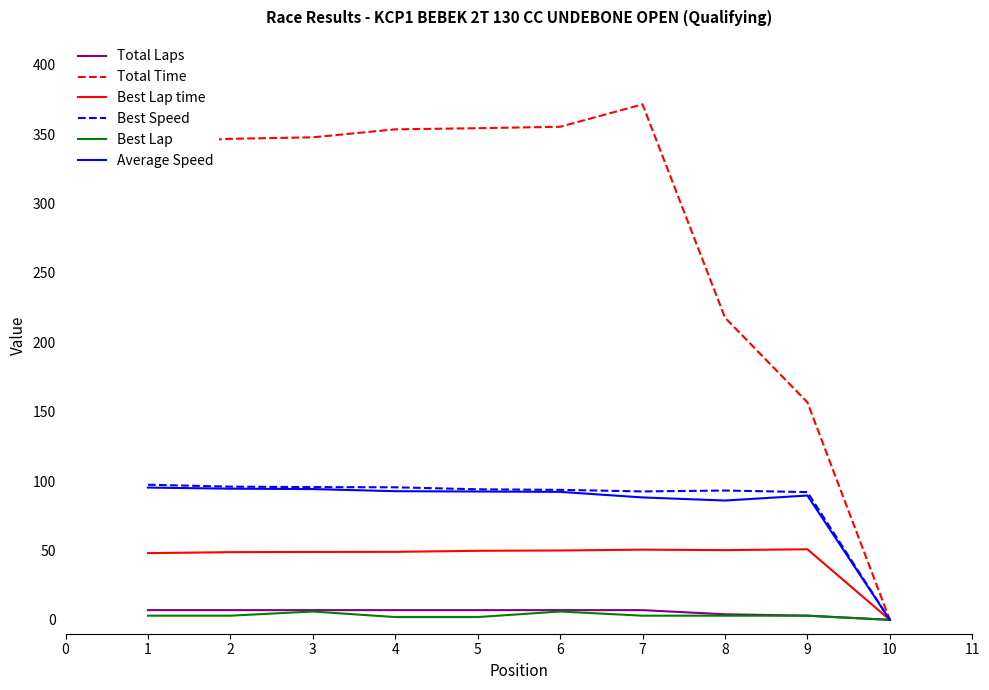

What are all the series names shown in the legend?

Total Laps, Total Time, Best Lap time, Best Speed, Best Lap, Average Speed